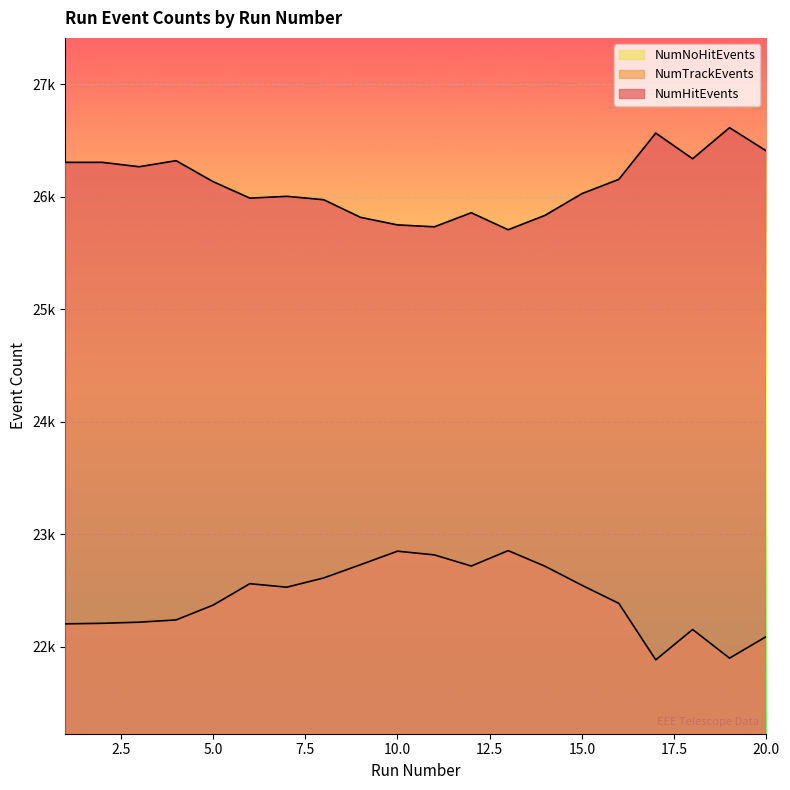

What is the maximum value for NumNoHitEvents?

22855